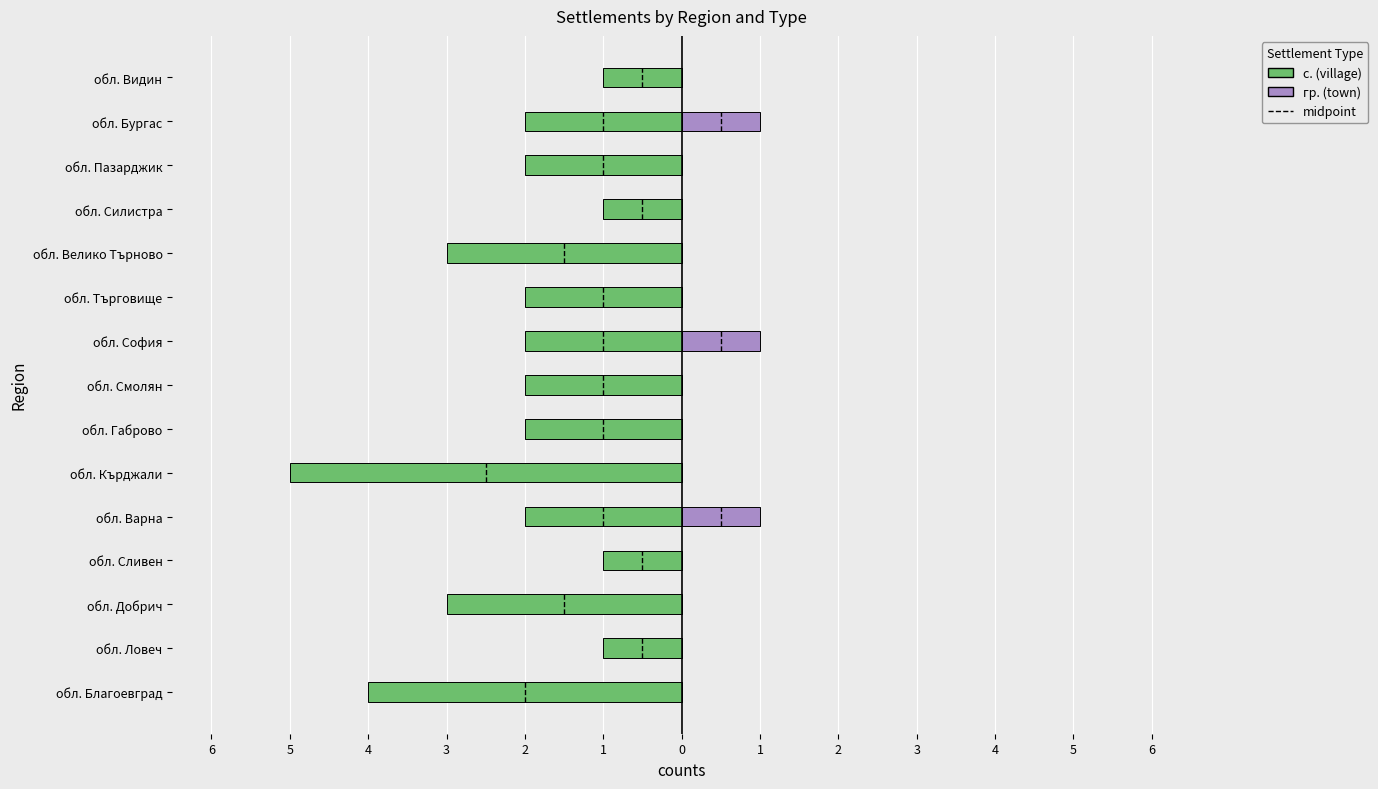

What is the minimum value shown in the chart?

-5